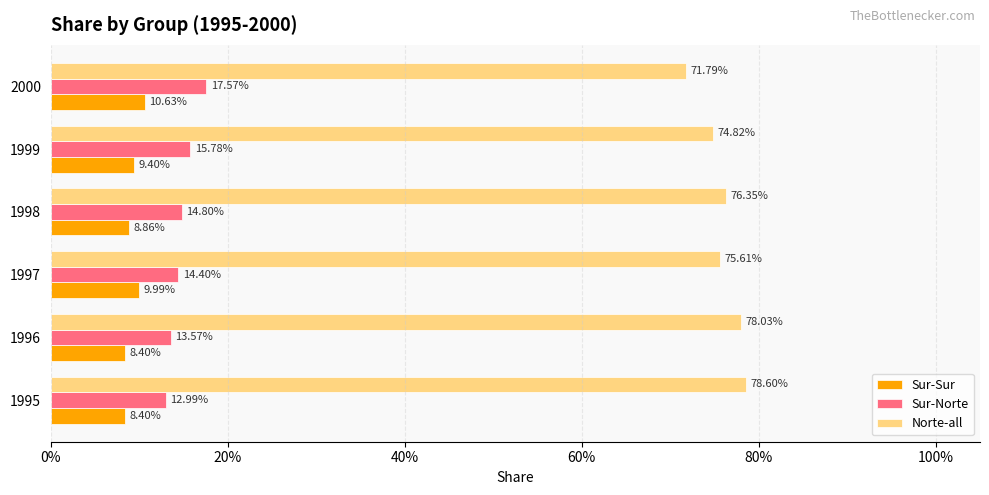

What are all the series names shown in the legend?

Sur-Sur, Sur-Norte, Norte-all